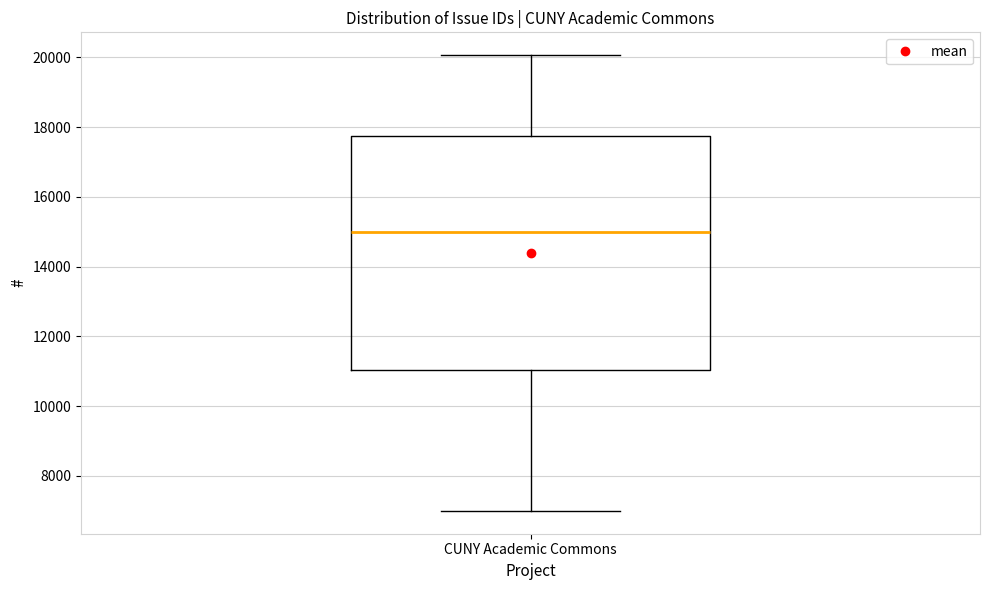

Read this box plot against the y-axis: the position of the median line, the range covered by the box, and the ends of both whiskers. The values are not printed on the chart, so give them approximately, as read against the axis.

median 15000, box 11000 to 17800, whiskers 7000 to 20000